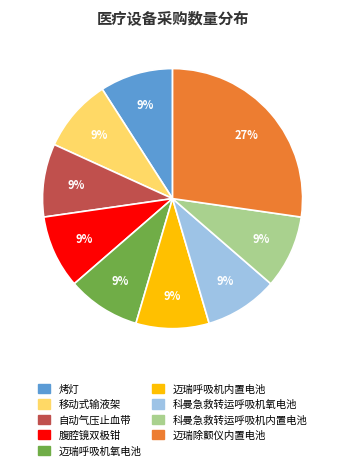

The 自动气压止血带 slice represents 1% of the pie. True or false?

False